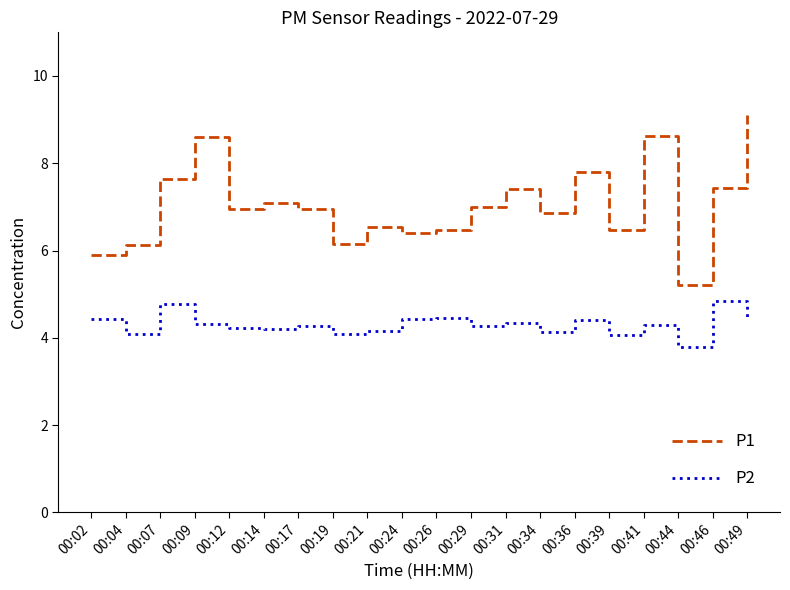

Read the P2 value at 00:17.

4.3